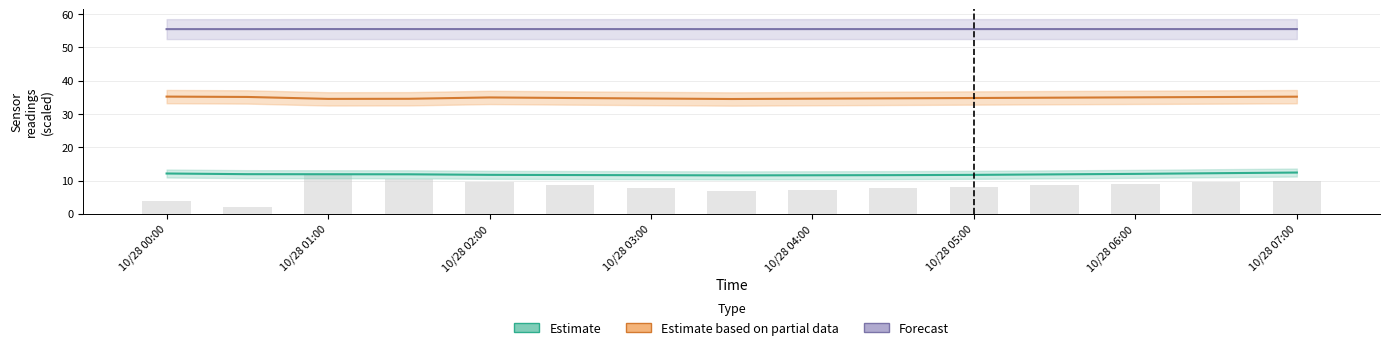

At how many categories does at least one series exceed 35?

15